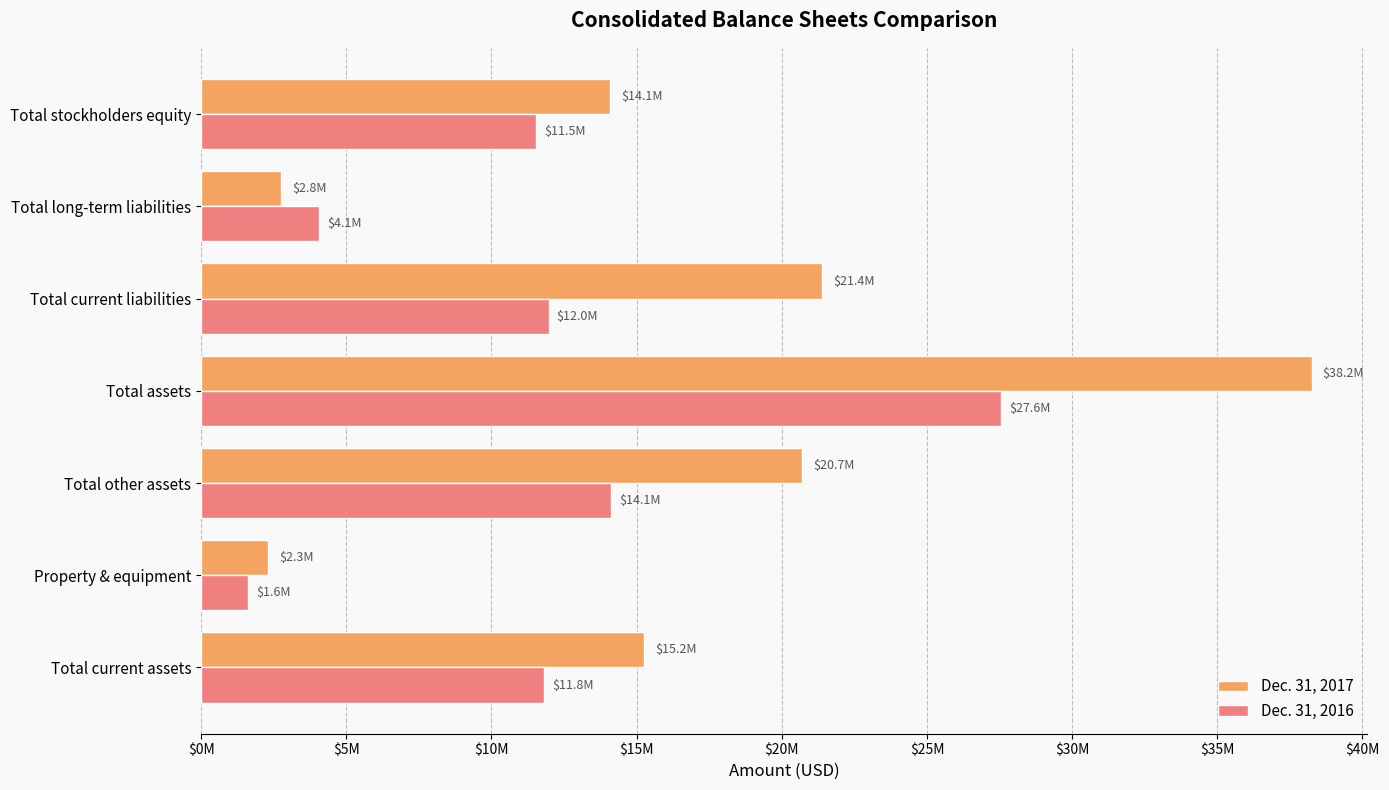

What are all the series names shown in the legend?

Dec. 31, 2017, Dec. 31, 2016